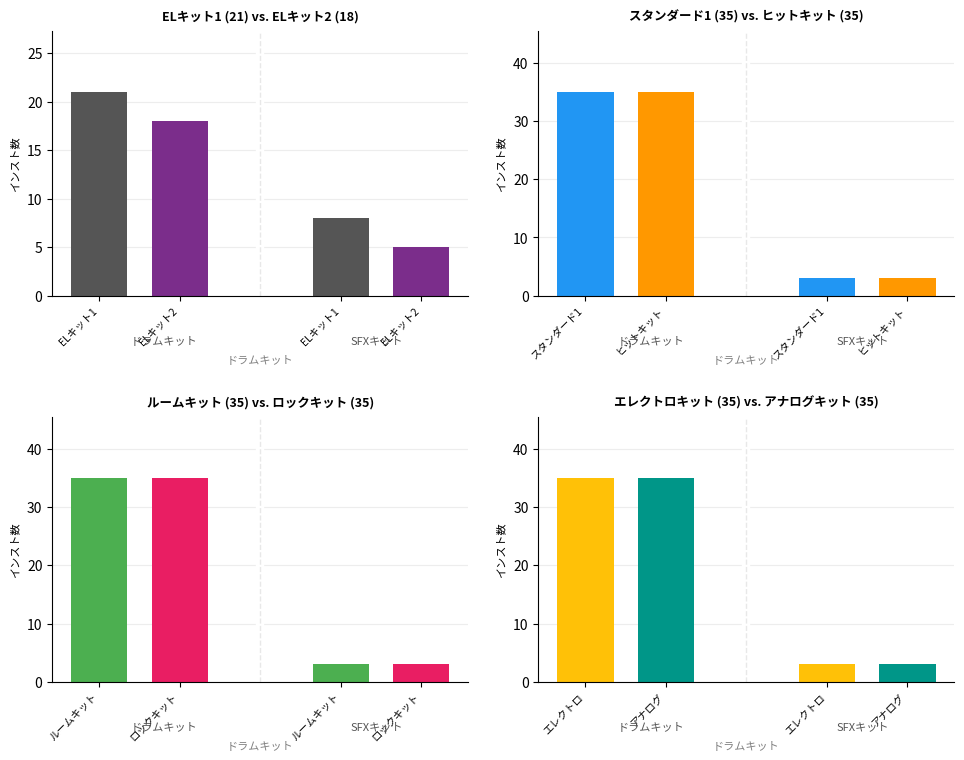

True or false: SFXキット数 has a value of 3 at 5.

True